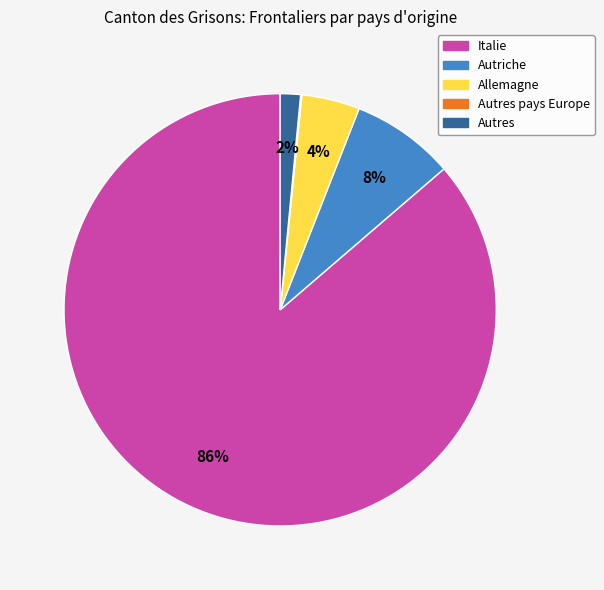

To the nearest percent, what is the difference between the largest and smallest slice percentages?

86%